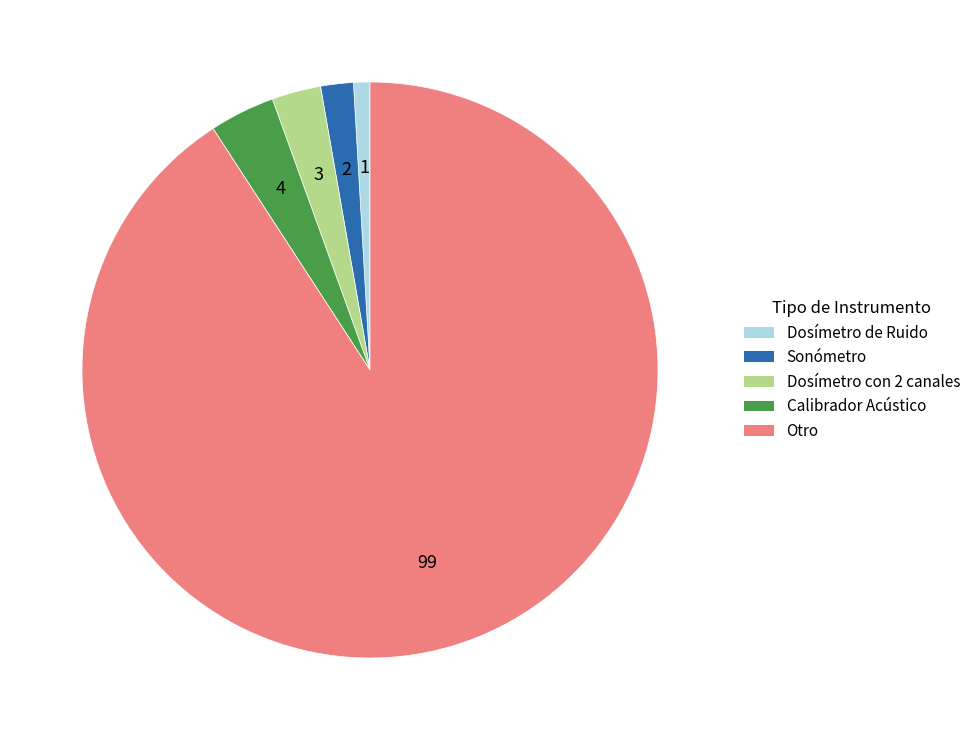

Count the number of slices in the pie.

5